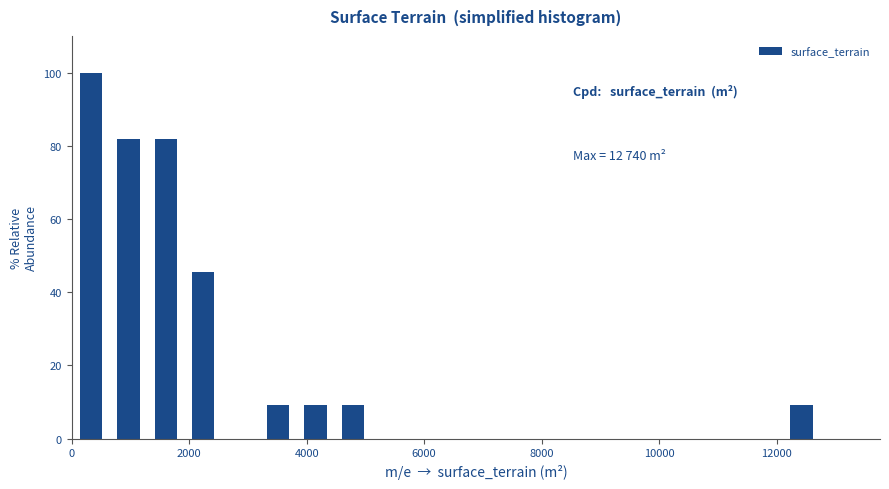

Around what value on the x-axis is the tallest bar? Give the approximate position of its centre, as read against the axis.

400